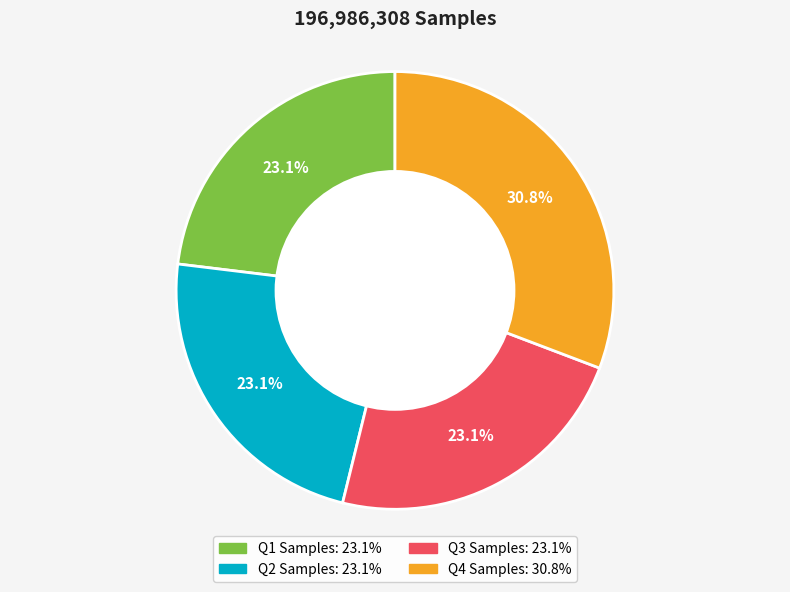

Is there any slice that represents more than half of the pie?

No